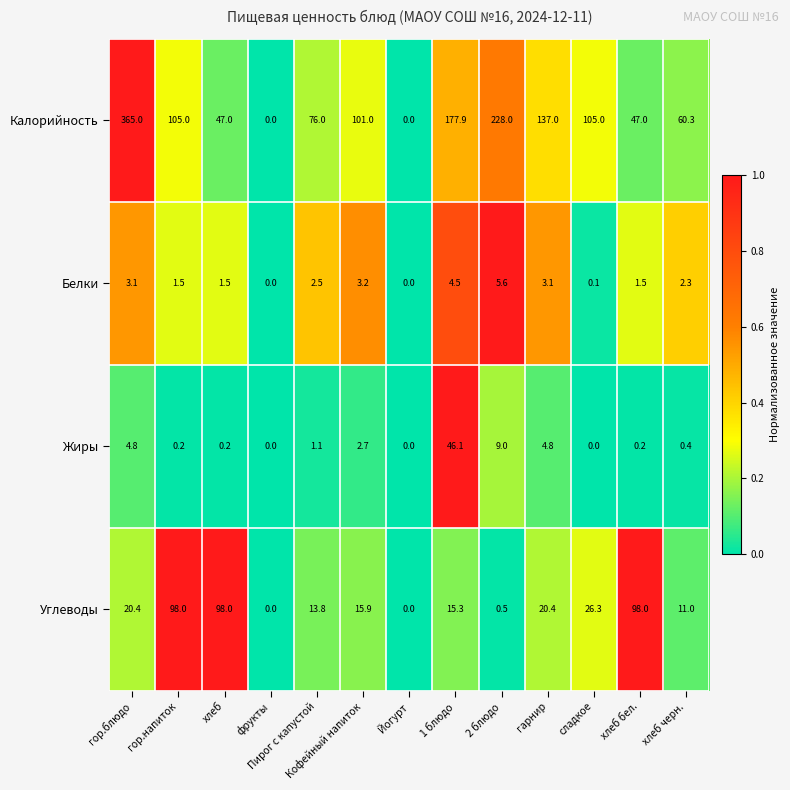

At which label is Жиры closest to 23?

2 блюдо